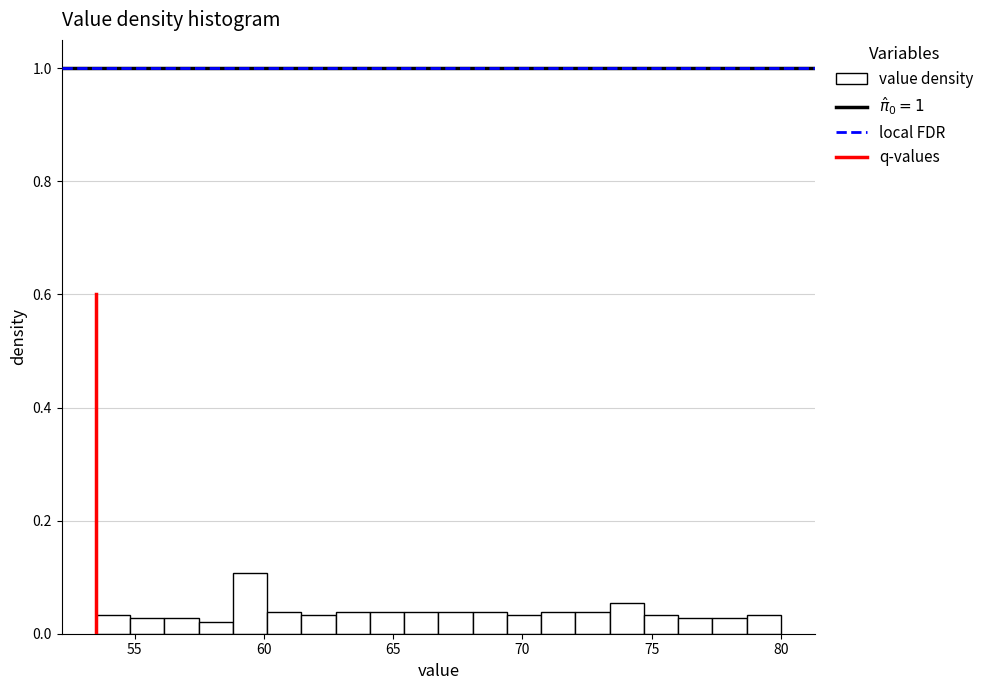

Around what value on the x-axis is the tallest bar? Give the approximate position of its centre, as read against the axis.

59.5